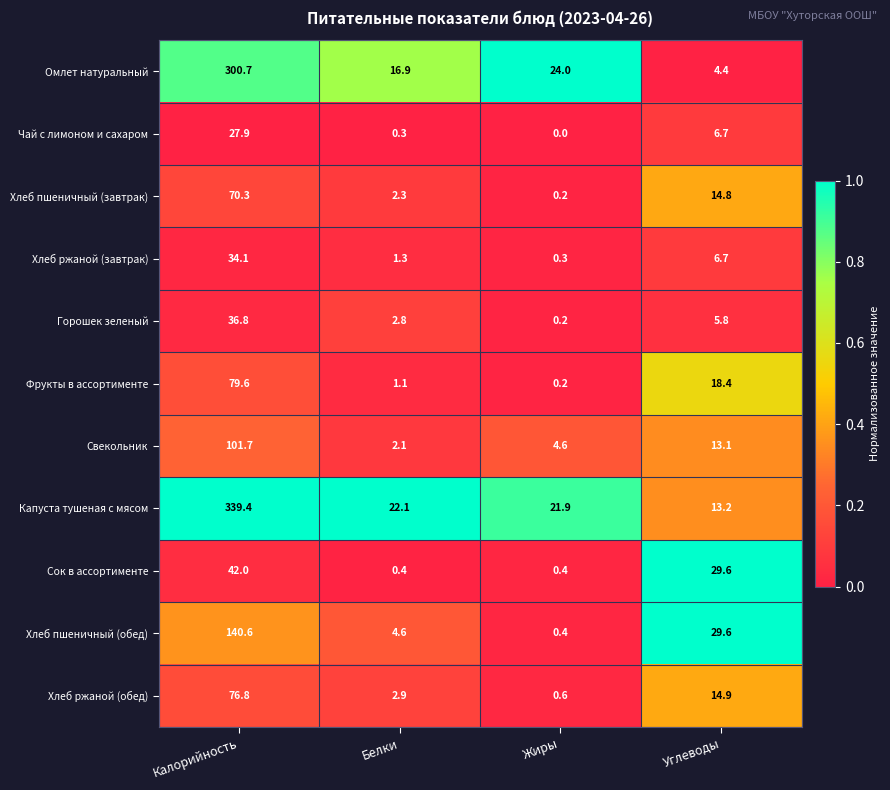

True or false: Хлеб ржаной (завтрак) has a value of 0.4 at Белки.

False